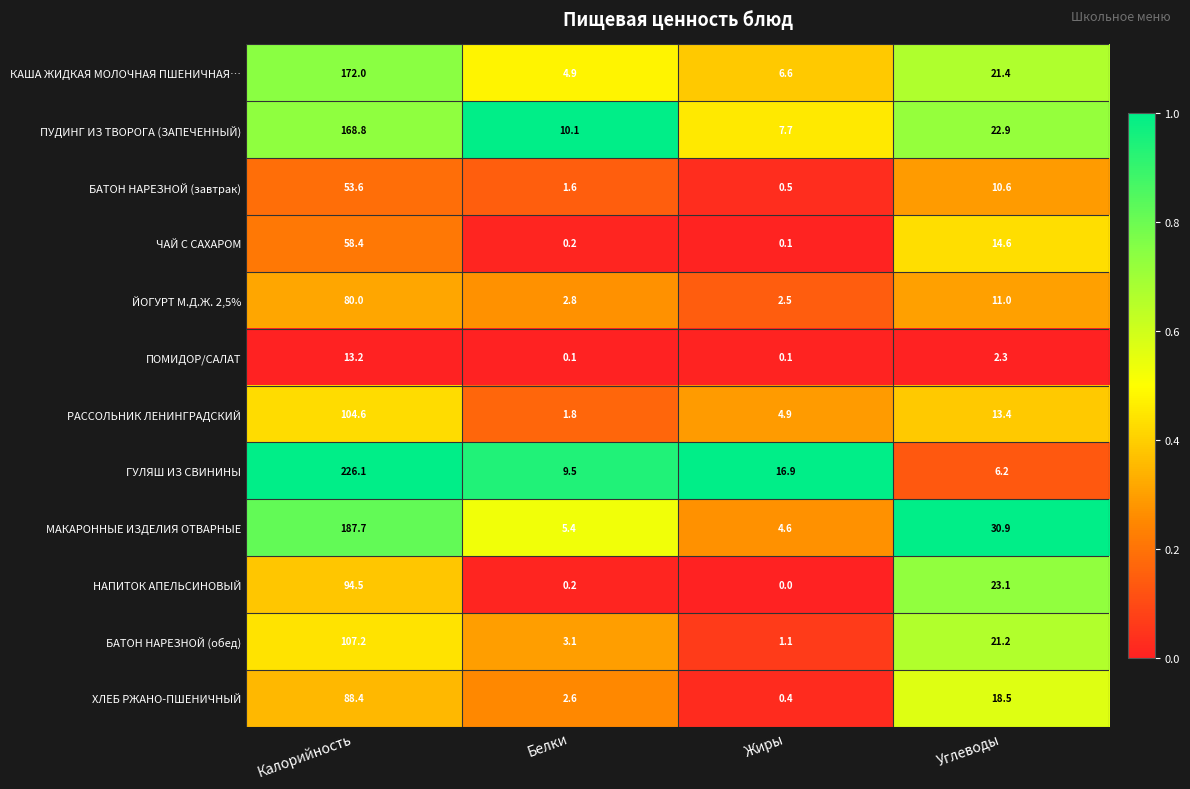

The value of КАША ЖИДКАЯ МОЛОЧНАЯ ПШЕНИЧНАЯ… at Жиры is 6.6. True or false?

True